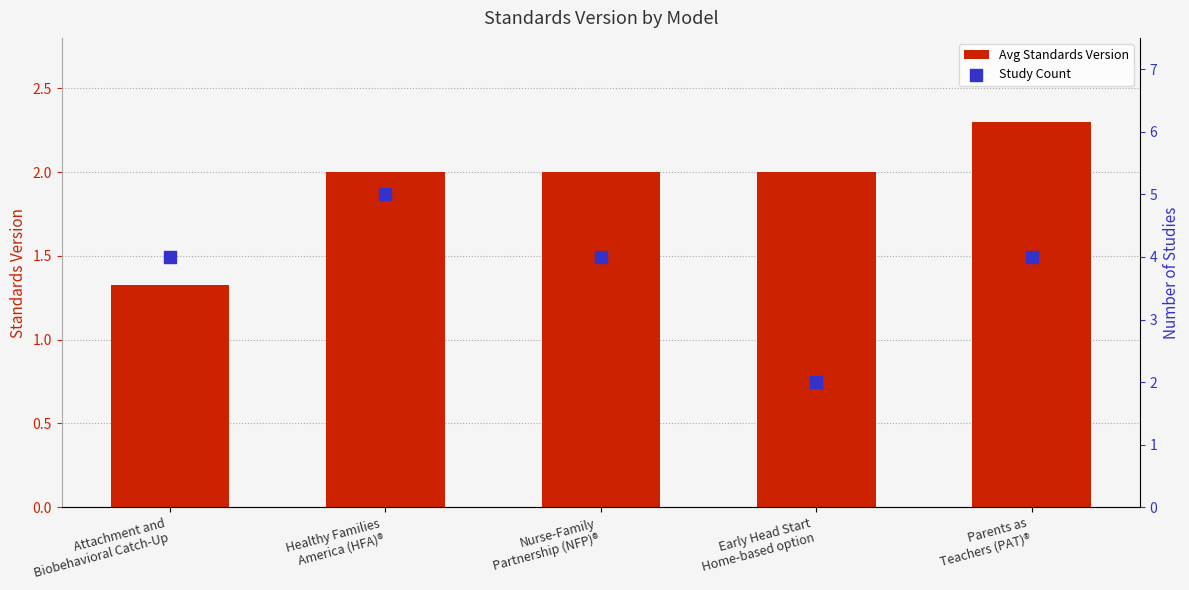

Which series reaches the maximum Y coordinate?

Study Count